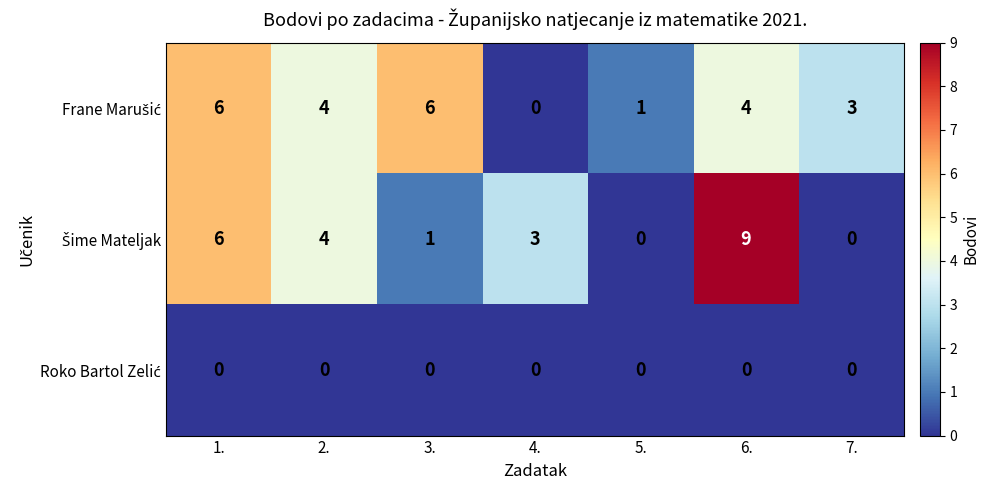

Count the number of data series in this chart.

3